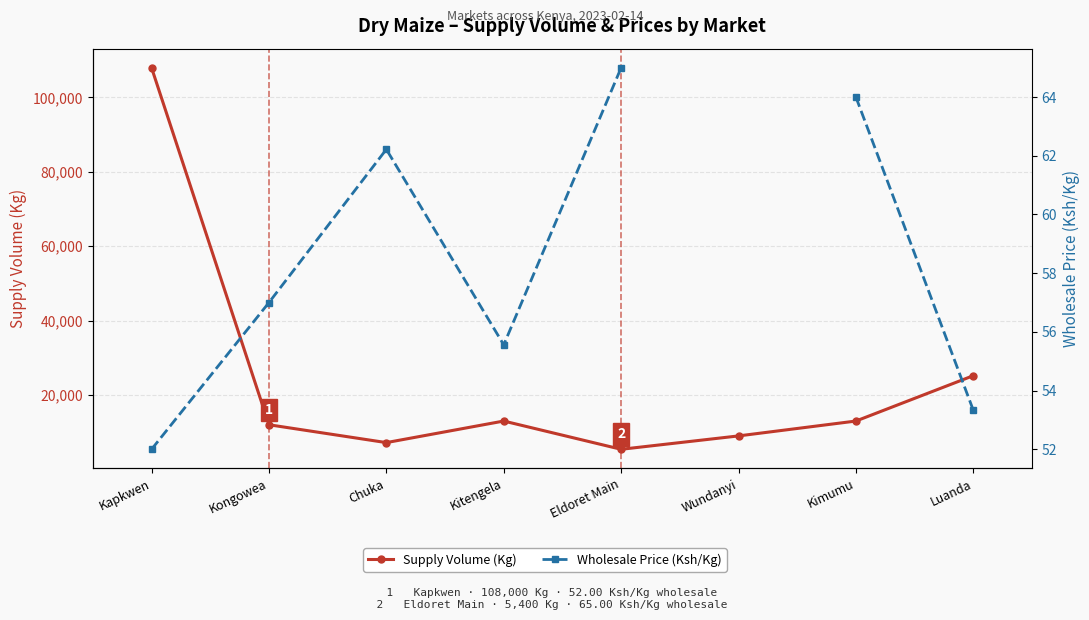

The value of Supply Volume (Kg) at Wundanyi is 4891.9. True or false?

False